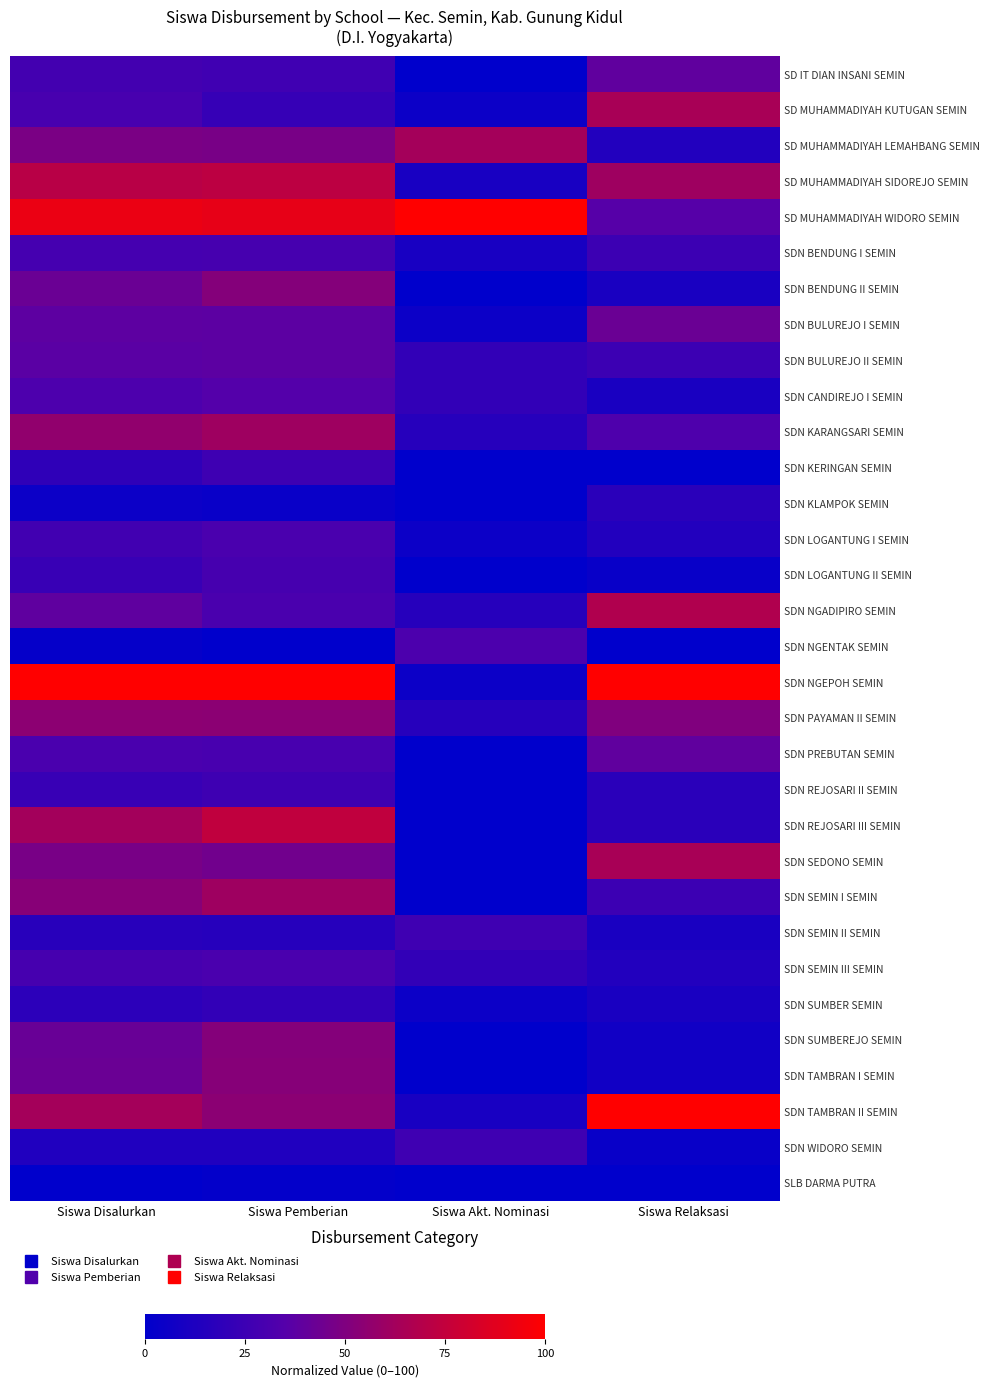

Reading right to left, extract all data points from this chart.

SD IT DIAN INSANI SEMIN: Siswa Relaksasi=39.3	Siswa Akt. Nominasi=0.0	Siswa Pemberian=26.7	Siswa Disalurkan=27.9
SD MUHAMMADIYAH KUTUGAN SEMIN: Siswa Relaksasi=64.3	Siswa Akt. Nominasi=5.3	Siswa Pemberian=22.5	Siswa Disalurkan=29.9
SD MUHAMMADIYAH LEMAHBANG SEMIN: Siswa Relaksasi=14.3	Siswa Akt. Nominasi=63.2	Siswa Pemberian=47.5	Siswa Disalurkan=48.3
SD MUHAMMADIYAH SIDOREJO SEMIN: Siswa Relaksasi=60.7	Siswa Akt. Nominasi=10.5	Siswa Pemberian=72.5	Siswa Disalurkan=70.7
SD MUHAMMADIYAH WIDORO SEMIN: Siswa Relaksasi=35.7	Siswa Akt. Nominasi=100.0	Siswa Pemberian=90.0	Siswa Disalurkan=91.8
SDN BENDUNG I SEMIN: Siswa Relaksasi=25.0	Siswa Akt. Nominasi=10.5	Siswa Pemberian=29.2	Siswa Disalurkan=28.6
SDN BENDUNG II SEMIN: Siswa Relaksasi=10.7	Siswa Akt. Nominasi=0.0	Siswa Pemberian=51.7	Siswa Disalurkan=42.9
SDN BULUREJO I SEMIN: Siswa Relaksasi=42.9	Siswa Akt. Nominasi=5.3	Siswa Pemberian=37.5	Siswa Disalurkan=38.1
SDN BULUREJO II SEMIN: Siswa Relaksasi=25.0	Siswa Akt. Nominasi=21.1	Siswa Pemberian=37.5	Siswa Disalurkan=36.7
SDN CANDIREJO I SEMIN: Siswa Relaksasi=10.7	Siswa Akt. Nominasi=21.1	Siswa Pemberian=35.0	Siswa Disalurkan=32.0
SDN KARANGSARI SEMIN: Siswa Relaksasi=32.1	Siswa Akt. Nominasi=15.8	Siswa Pemberian=60.8	Siswa Disalurkan=56.5
SDN KERINGAN SEMIN: Siswa Relaksasi=0.0	Siswa Akt. Nominasi=0.0	Siswa Pemberian=25.8	Siswa Disalurkan=19.7
SDN KLAMPOK SEMIN: Siswa Relaksasi=17.9	Siswa Akt. Nominasi=0.0	Siswa Pemberian=4.2	Siswa Disalurkan=5.4
SDN LOGANTUNG I SEMIN: Siswa Relaksasi=14.3	Siswa Akt. Nominasi=5.3	Siswa Pemberian=30.8	Siswa Disalurkan=27.2
SDN LOGANTUNG II SEMIN: Siswa Relaksasi=3.6	Siswa Akt. Nominasi=0.0	Siswa Pemberian=29.2	Siswa Disalurkan=23.1
SDN NGADIPIRO SEMIN: Siswa Relaksasi=67.9	Siswa Akt. Nominasi=15.8	Siswa Pemberian=30.8	Siswa Disalurkan=38.8
SDN NGENTAK SEMIN: Siswa Relaksasi=0.0	Siswa Akt. Nominasi=31.6	Siswa Pemberian=0.0	Siswa Disalurkan=2.7
SDN NGEPOH SEMIN: Siswa Relaksasi=100.0	Siswa Akt. Nominasi=5.3	Siswa Pemberian=100.0	Siswa Disalurkan=100.0
SDN PAYAMAN II SEMIN: Siswa Relaksasi=50.0	Siswa Akt. Nominasi=15.8	Siswa Pemberian=54.2	Siswa Disalurkan=54.4
SDN PREBUTAN SEMIN: Siswa Relaksasi=39.3	Siswa Akt. Nominasi=0.0	Siswa Pemberian=30.0	Siswa Disalurkan=30.6
SDN REJOSARI II SEMIN: Siswa Relaksasi=17.9	Siswa Akt. Nominasi=0.0	Siswa Pemberian=25.8	Siswa Disalurkan=23.1
SDN REJOSARI III SEMIN: Siswa Relaksasi=17.9	Siswa Akt. Nominasi=0.0	Siswa Pemberian=74.2	Siswa Disalurkan=62.6
SDN SEDONO SEMIN: Siswa Relaksasi=64.3	Siswa Akt. Nominasi=0.0	Siswa Pemberian=45.0	Siswa Disalurkan=47.6
SDN SEMIN I SEMIN: Siswa Relaksasi=25.0	Siswa Akt. Nominasi=0.0	Siswa Pemberian=60.8	Siswa Disalurkan=53.1
SDN SEMIN II SEMIN: Siswa Relaksasi=10.7	Siswa Akt. Nominasi=26.3	Siswa Pemberian=15.8	Siswa Disalurkan=17.0
SDN SEMIN III SEMIN: Siswa Relaksasi=14.3	Siswa Akt. Nominasi=21.1	Siswa Pemberian=30.8	Siswa Disalurkan=29.3
SDN SUMBER SEMIN: Siswa Relaksasi=10.7	Siswa Akt. Nominasi=5.3	Siswa Pemberian=20.8	Siswa Disalurkan=18.4
SDN SUMBEREJO SEMIN: Siswa Relaksasi=7.1	Siswa Akt. Nominasi=0.0	Siswa Pemberian=51.7	Siswa Disalurkan=42.2
SDN TAMBRAN I SEMIN: Siswa Relaksasi=7.1	Siswa Akt. Nominasi=0.0	Siswa Pemberian=52.5	Siswa Disalurkan=42.9
SDN TAMBRAN II SEMIN: Siswa Relaksasi=100.0	Siswa Akt. Nominasi=10.5	Siswa Pemberian=54.2	Siswa Disalurkan=63.3
SDN WIDORO SEMIN: Siswa Relaksasi=3.6	Siswa Akt. Nominasi=26.3	Siswa Pemberian=13.3	Siswa Disalurkan=13.6
SLB DARMA PUTRA: Siswa Relaksasi=0.0	Siswa Akt. Nominasi=0.0	Siswa Pemberian=1.7	Siswa Disalurkan=0.0